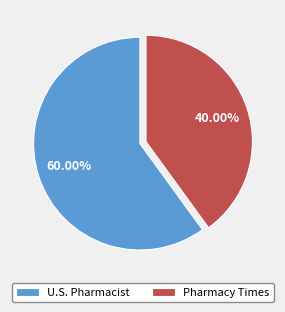

Does Pharmacy Times represent more than half of the total?

No